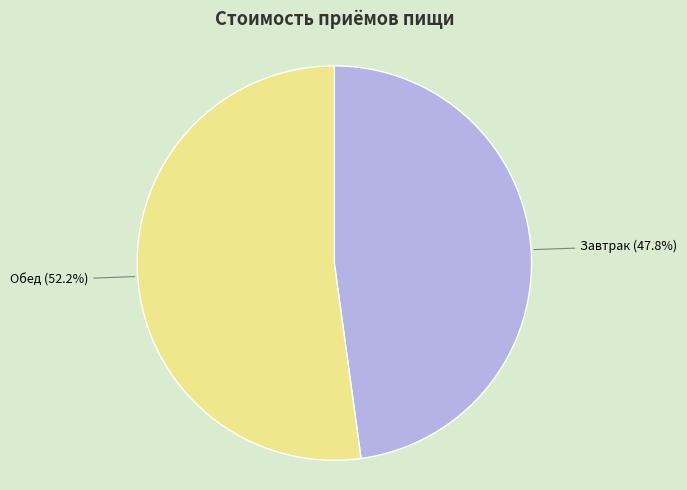

Does any single category account for the majority?

Yes